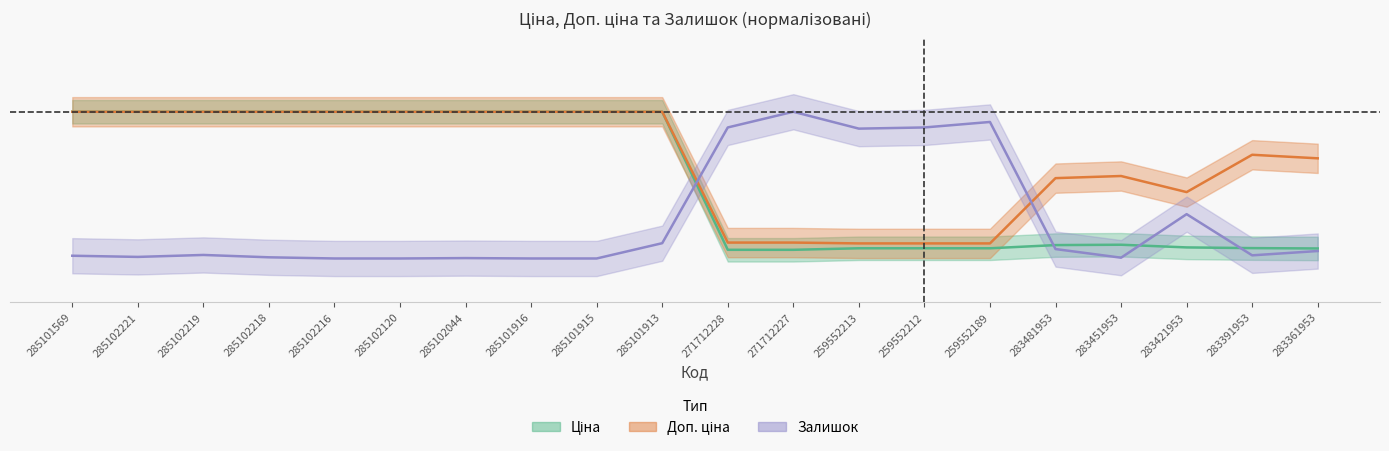

How many interior local peaks does the Залишок series have?

5